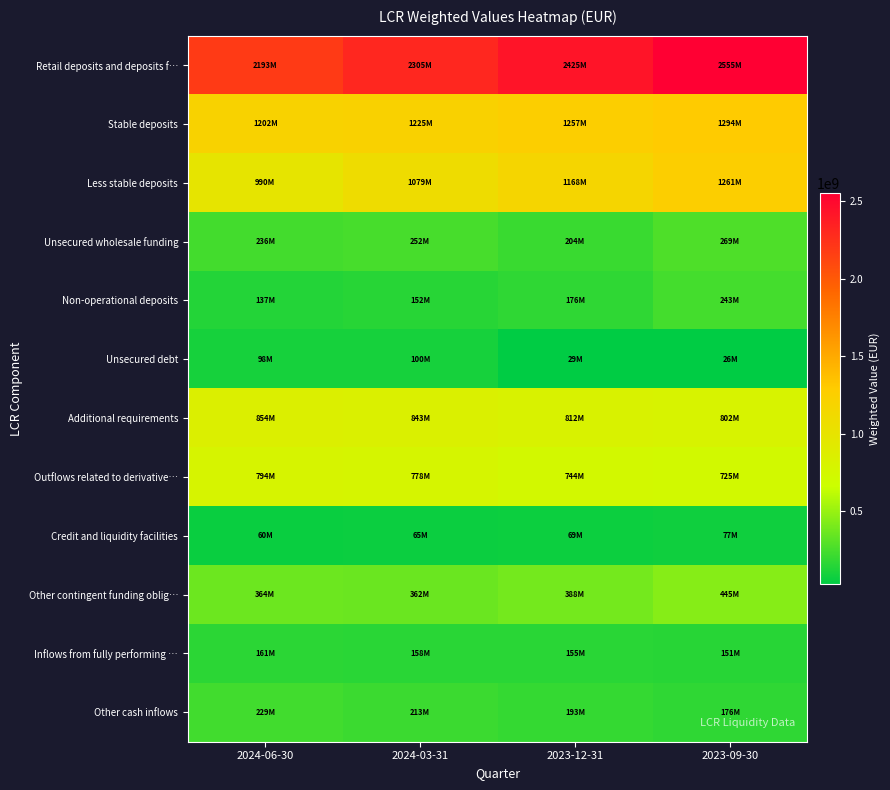

Reading left to right, what are all the values shown in this chart?

Retail deposits and deposits f…: 2024-06-30=2192680672.7	2024-03-31=2304642796.9	2023-12-31=2425417489.8	2023-09-30=2554542678.2
Stable deposits: 2024-06-30=1202499653.8	2024-03-31=1225179744.9	2023-12-31=1257297533.1	2023-09-30=1293822389.5
Less stable deposits: 2024-06-30=990181019.2	2024-03-31=1079463052.3	2023-12-31=1168119957.2	2023-09-30=1260720289.1
Unsecured wholesale funding: 2024-06-30=235599180.9	2024-03-31=251880555.1	2023-12-31=204257560.3	2023-09-30=269178885.8
Non-operational deposits: 2024-06-30=137393320.8	2024-03-31=151722618.9	2023-12-31=175709920.3	2023-09-30=243082307.2
Unsecured debt: 2024-06-30=98205860.1	2024-03-31=100157936.2	2023-12-31=28547640.0	2023-09-30=26096578.5
Additional requirements: 2024-06-30=853767050.8	2024-03-31=842696371.5	2023-12-31=812460296.0	2023-09-30=802042765.2
Outflows related to derivative…: 2024-06-30=793517901.8	2024-03-31=778190190.2	2023-12-31=743818899.8	2023-09-30=725201233.9
Credit and liquidity facilities: 2024-06-30=60249149.0	2024-03-31=64506181.2	2023-12-31=68641396.2	2023-09-30=76841531.3
Other contingent funding oblig…: 2024-06-30=364100235.9	2024-03-31=361611523.1	2023-12-31=387676815.3	2023-09-30=444896580.9
Inflows from fully performing …: 2024-06-30=161403555.2	2024-03-31=158389220.7	2023-12-31=155384764.8	2023-09-30=150584195.5
Other cash inflows: 2024-06-30=229473257.6	2024-03-31=212887364.5	2023-12-31=192987921.2	2023-09-30=176409406.1